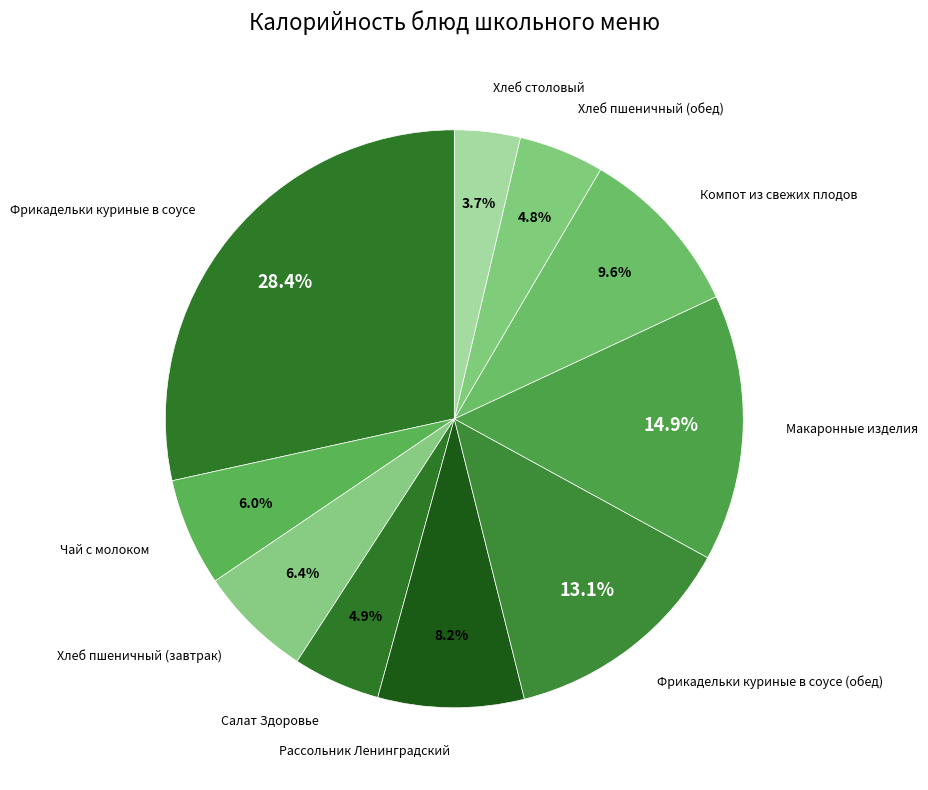

What is the smallest slice in the pie chart?

Хлеб столовый